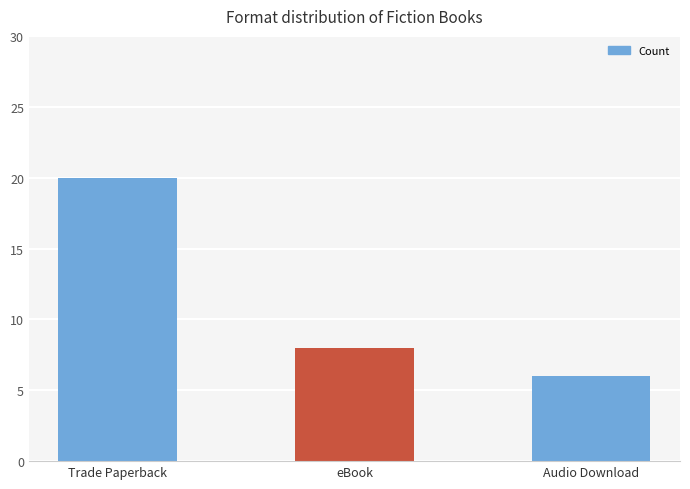

Does the chart contain any negative values?

No